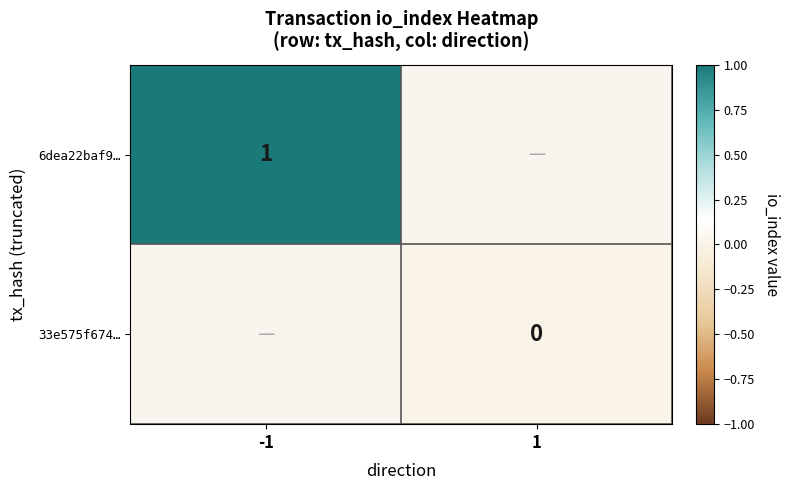

Is the value of 33e575f674… at 1 greater than the value of 6dea22baf9… at -1?

No